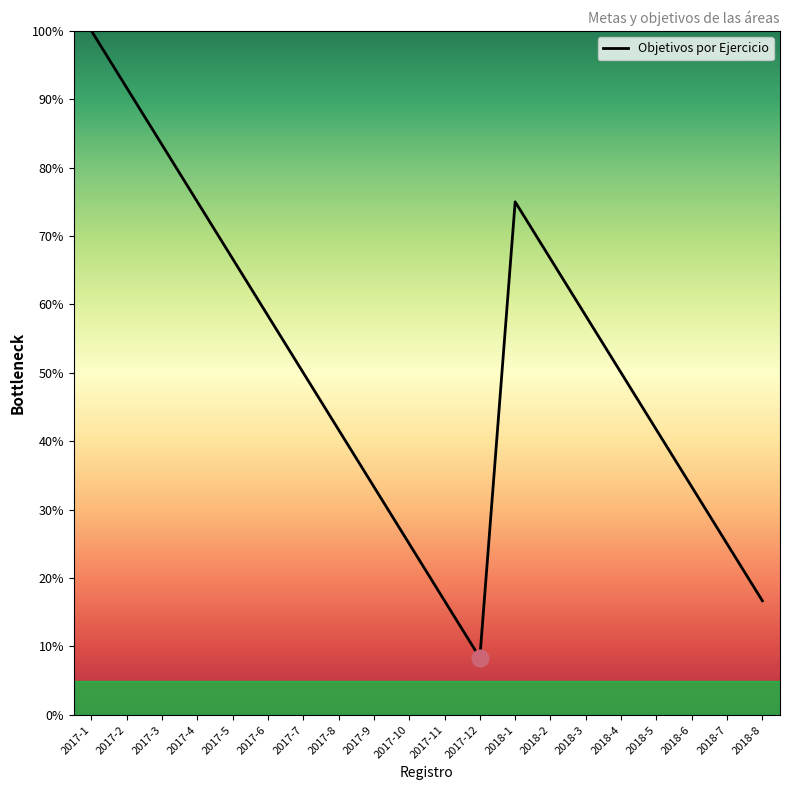

At which category does the data reach its first local valley?

2017-12